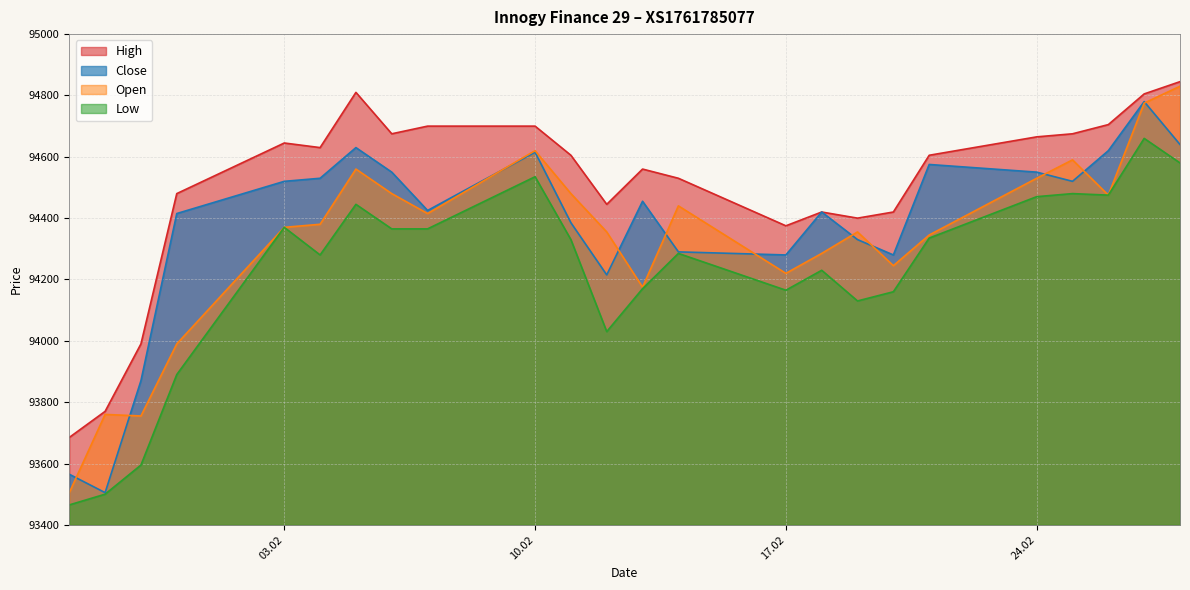

How many lines are shown in the chart?

4